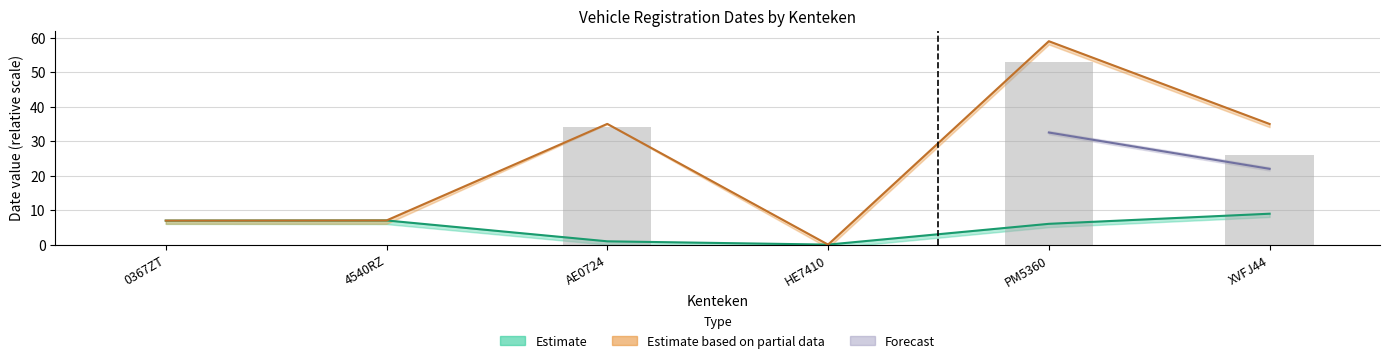

What is the sum of all Registration values?

142.8